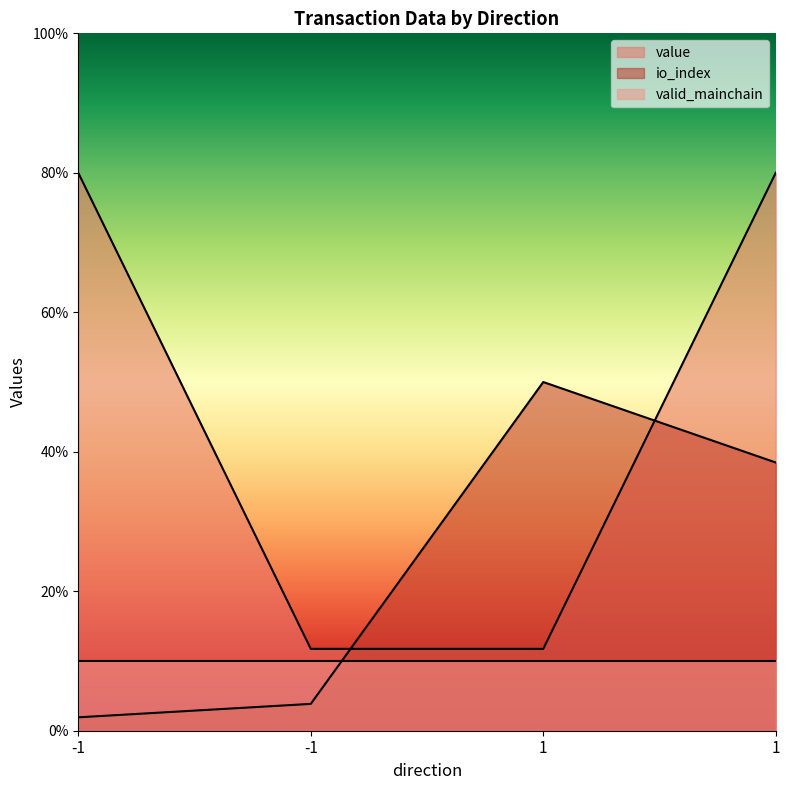

In io_index, how many points are higher than both neighbors (excluding endpoints)?

1